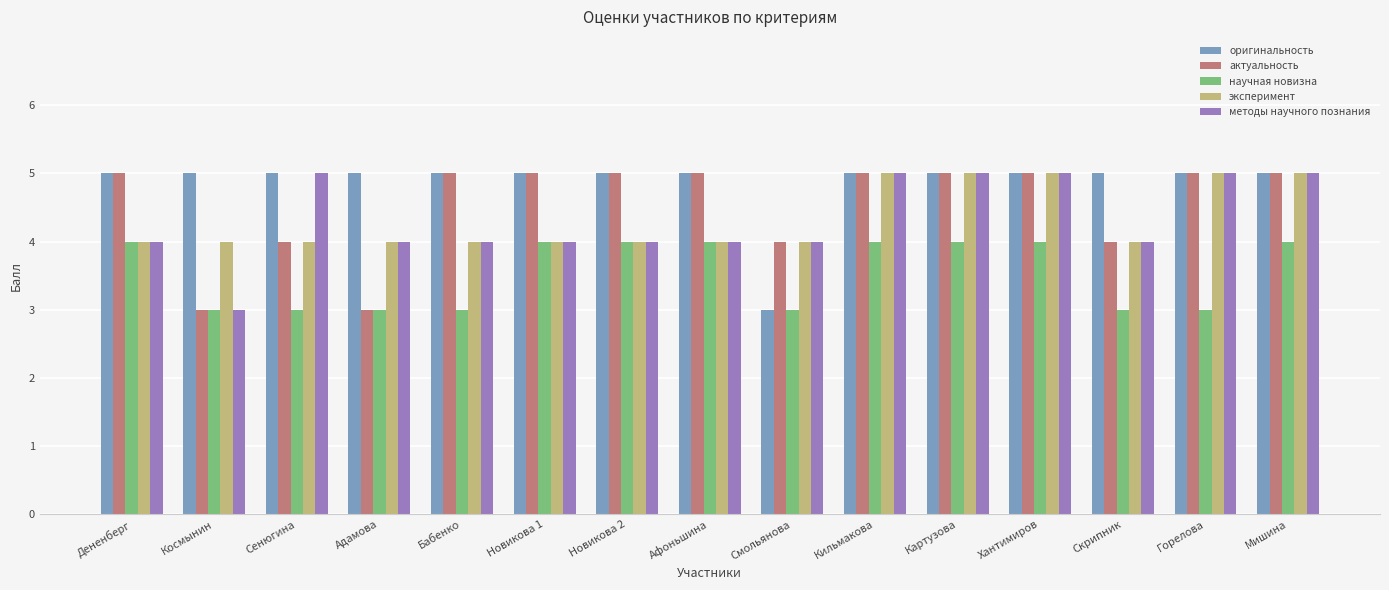

What is the minimum value shown in the chart?

3